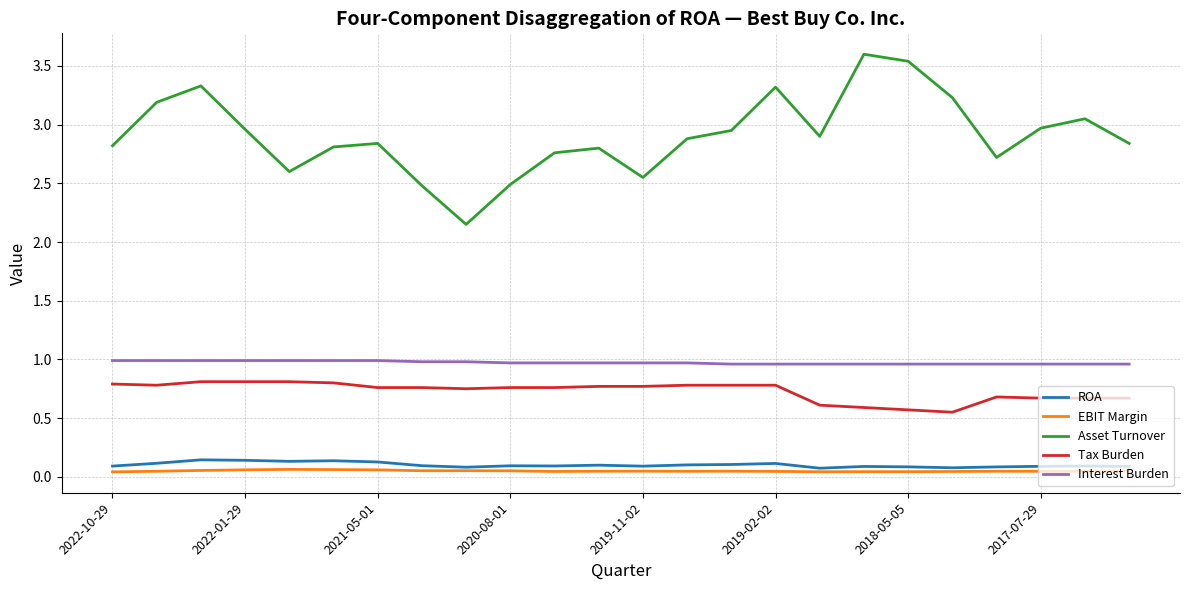

Count the Tax Burden values in the range 0 to 1.

24